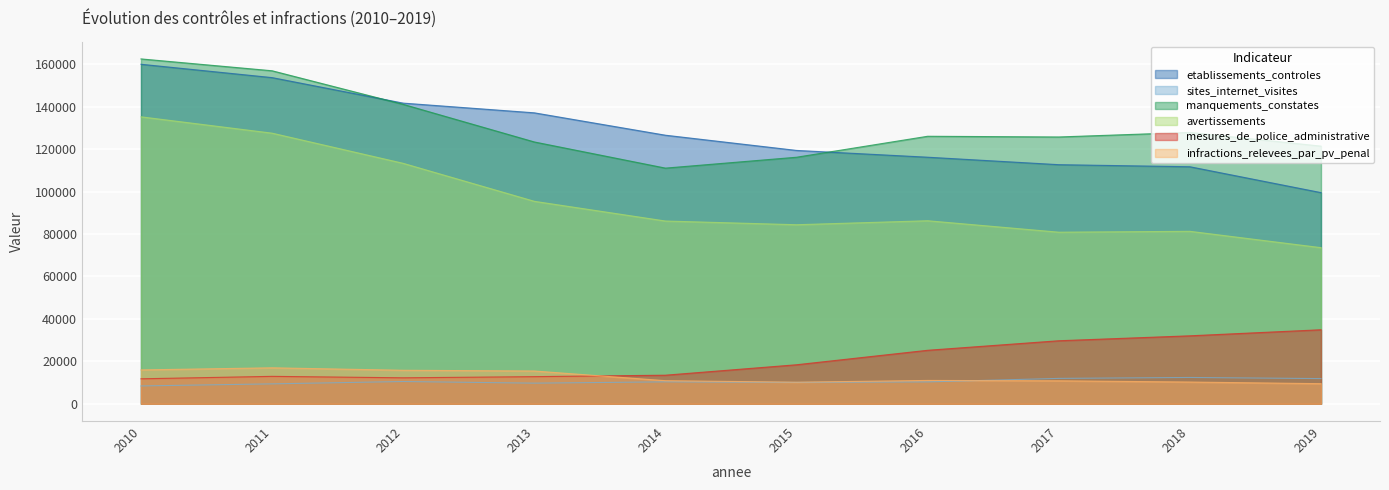

What is the value of the sites_internet_visites point at the 10th from the left?

11875